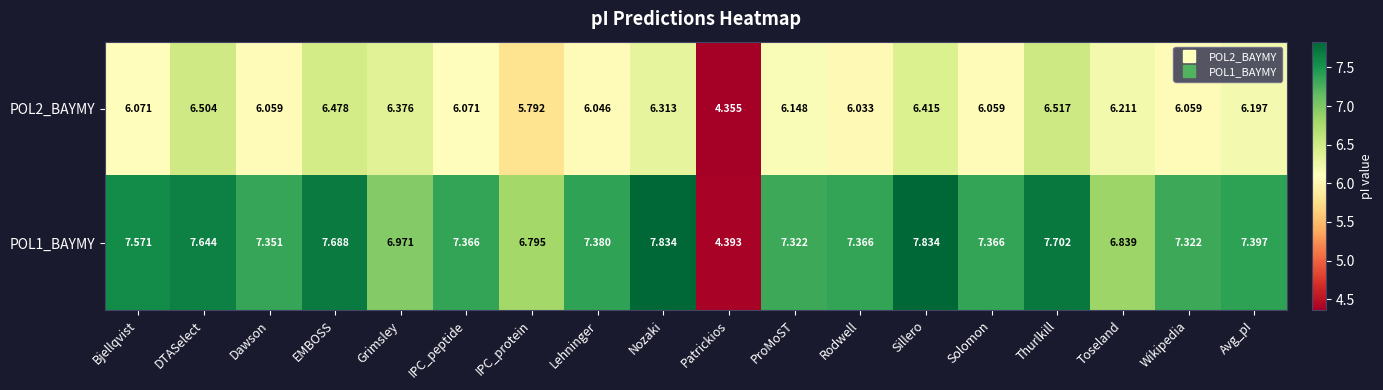

Which series has the largest total across all categories?

POL1_BAYMY